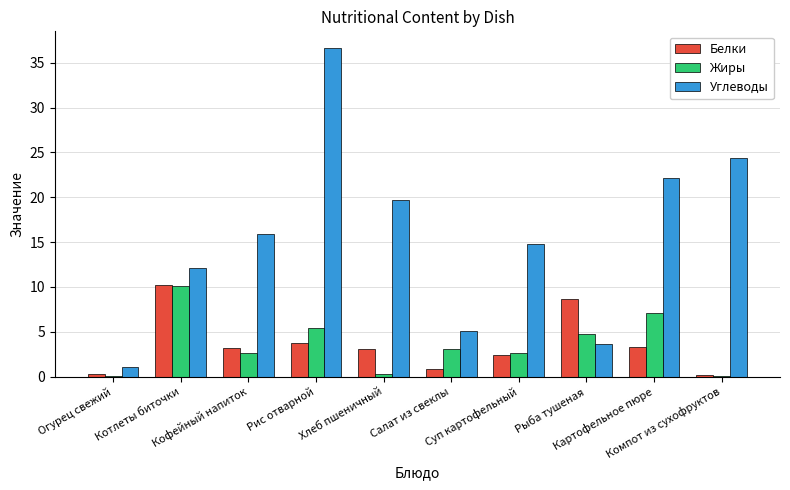

Count the number of data series in this chart.

3